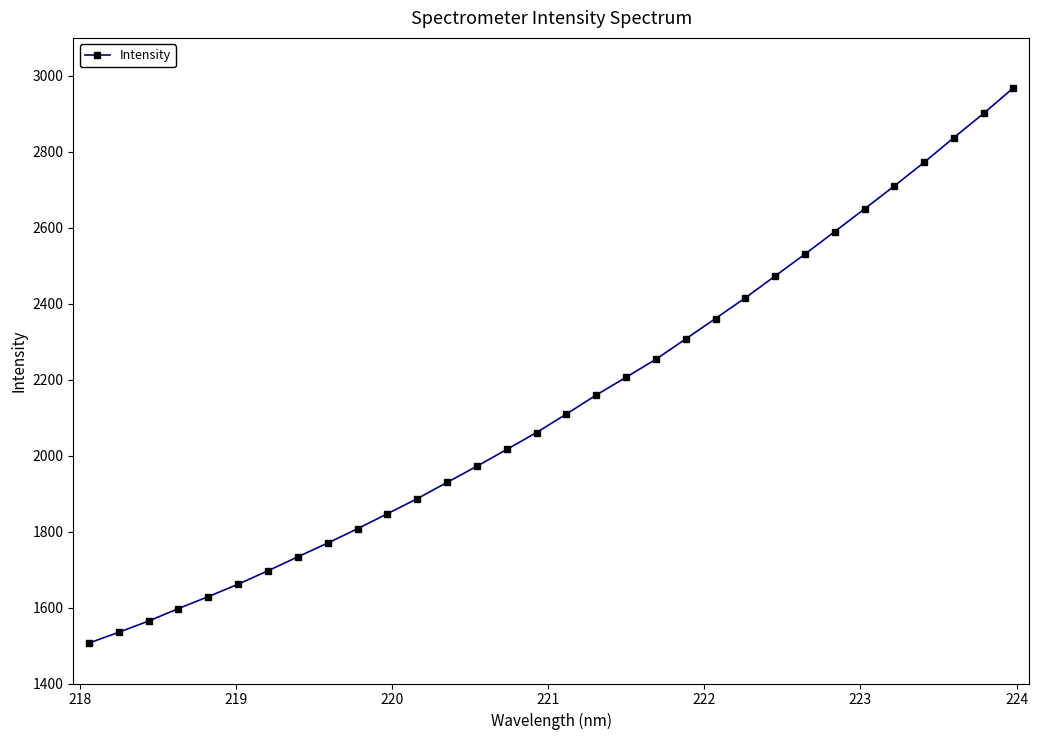

Does the chart have visible grid lines?

No